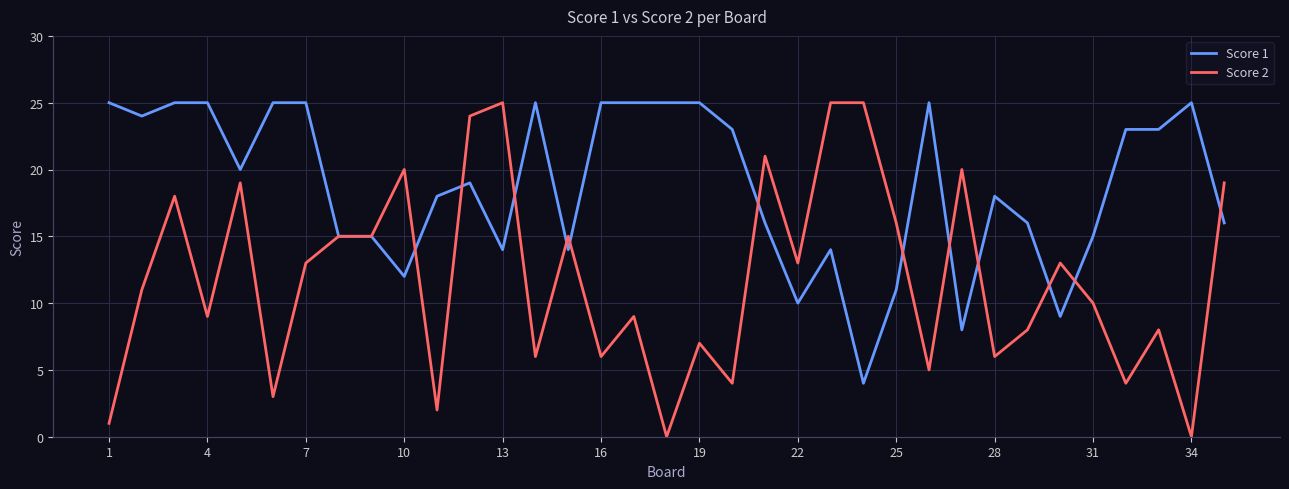

Reading left to right, extract all data points from this chart.

Score 1: 25	24	25	25	20	25	25	15	15	12	18	19	14	25	14	25	25	25	25	23	16	10	14	4	11	25	8	18	16	9	15	23	23	25	16
Score 2: 1	11	18	9	19	3	13	15	15	20	2	24	25	6	15	6	9	0	7	4	21	13	25	25	16	5	20	6	8	13	10	4	8	0	19